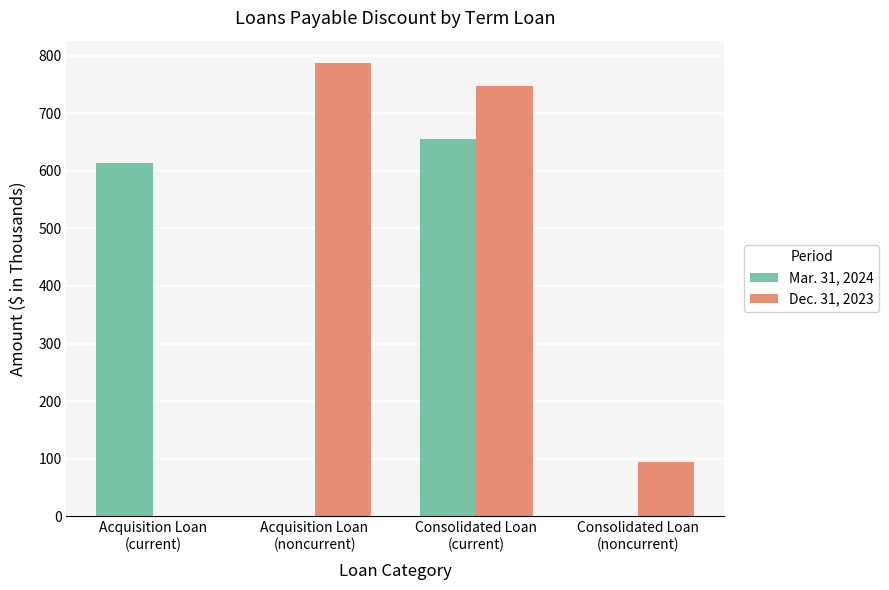

Which series has the largest total across all categories?

Dec. 31, 2023